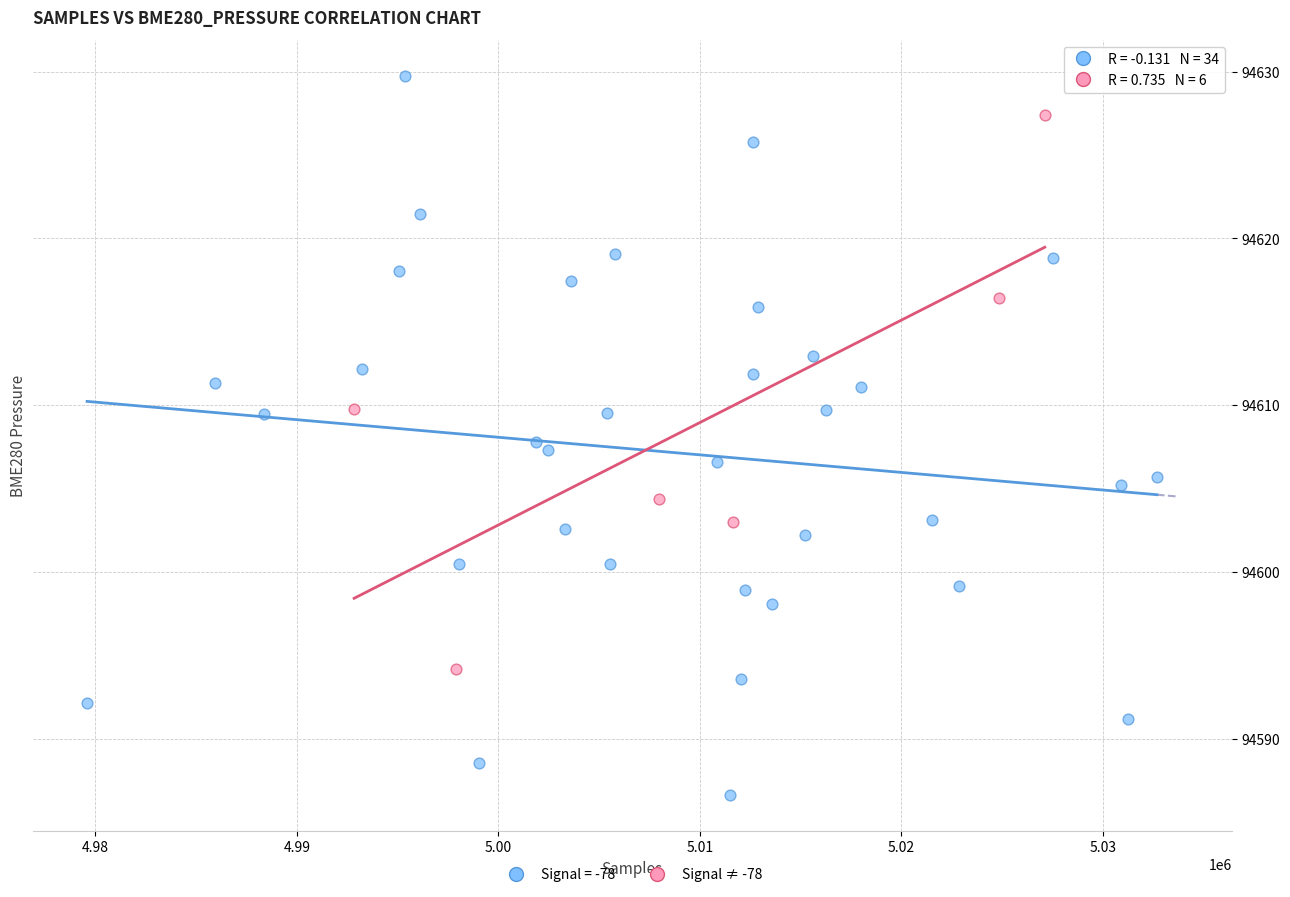

Which series contains the lowest Y value?

Signal = -78